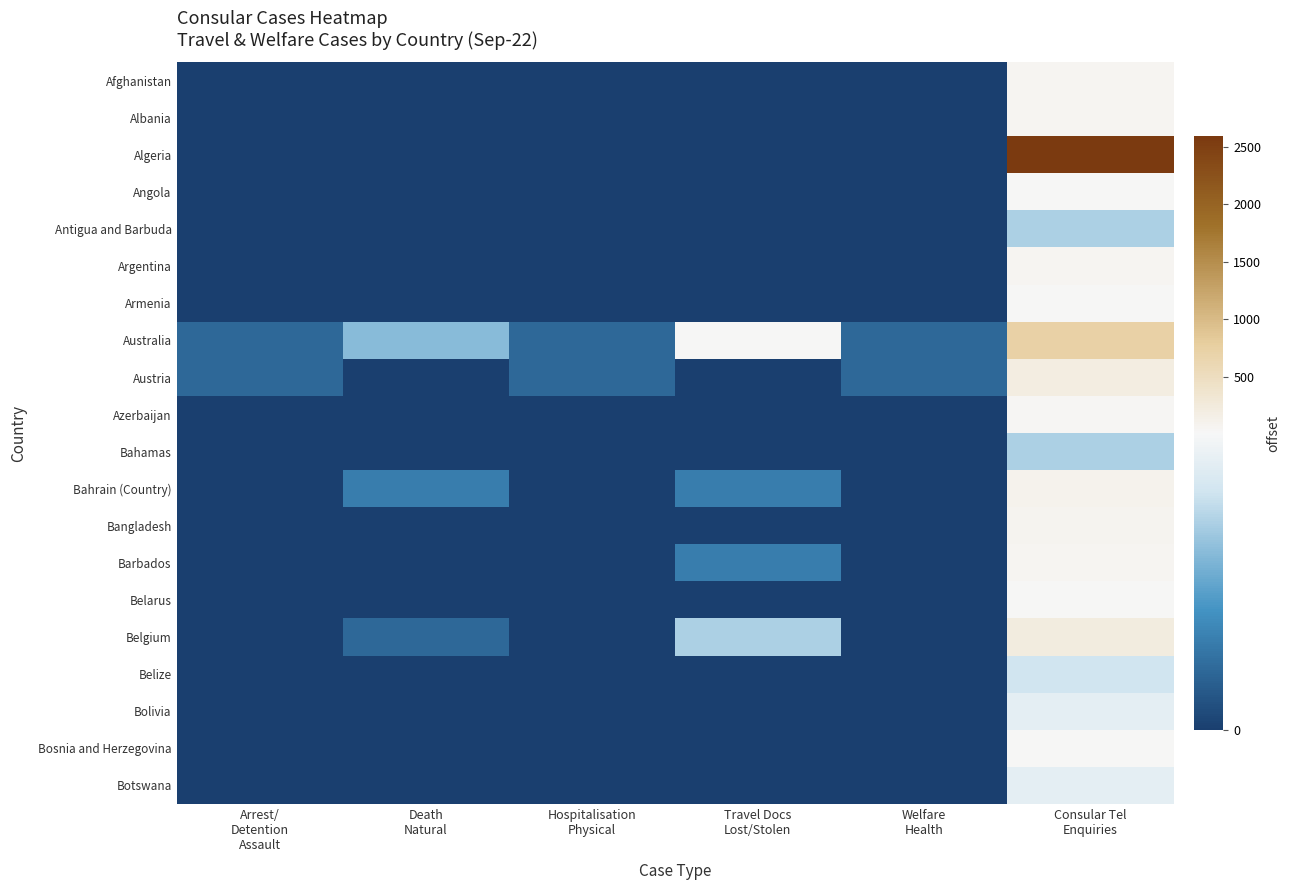

At which category does the chart reach its minimum across all series?

Arrest/
Detention
Assault